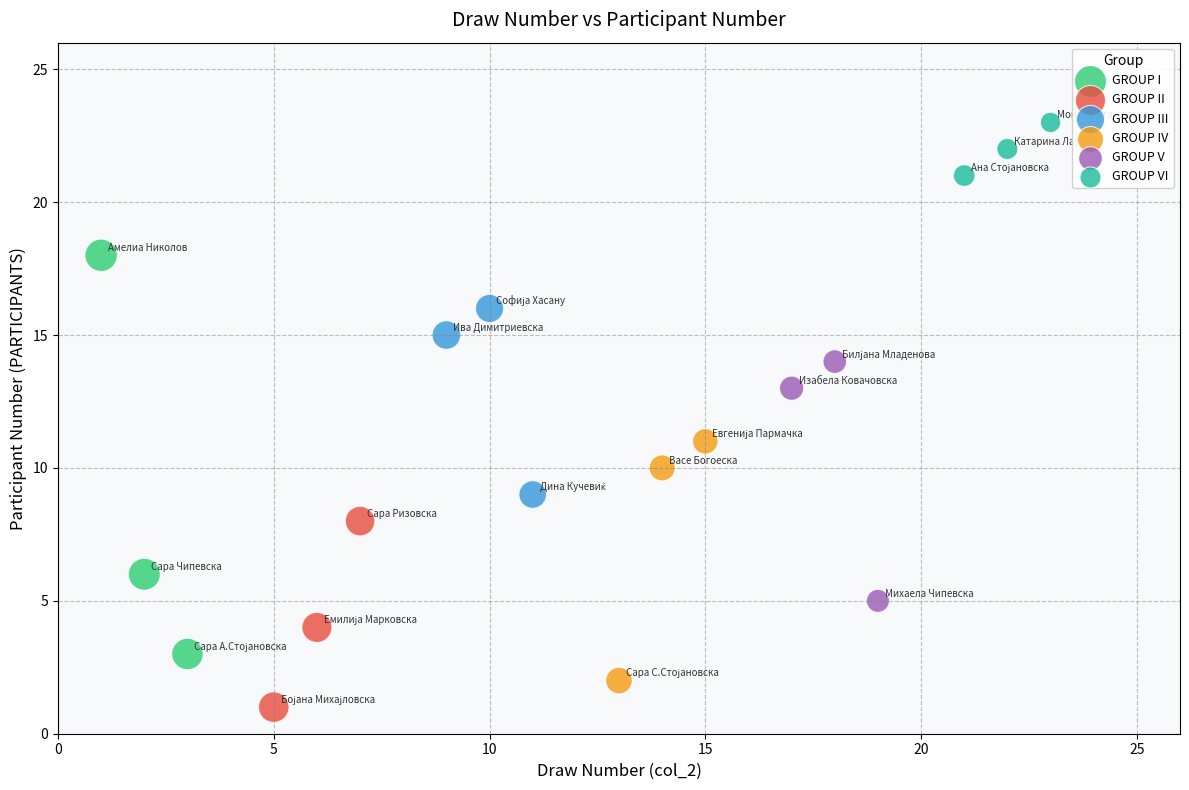

Which series has the widest spread of Y values?

GROUP I